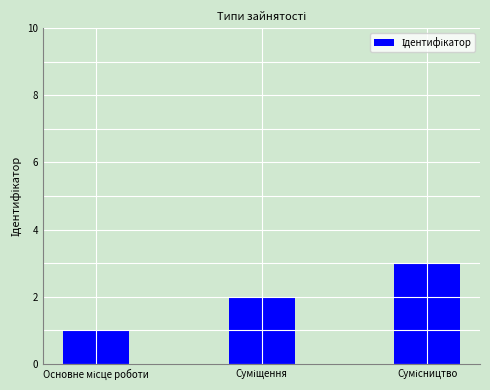

Are the bars grouped side by side (vs. stacked)?

No